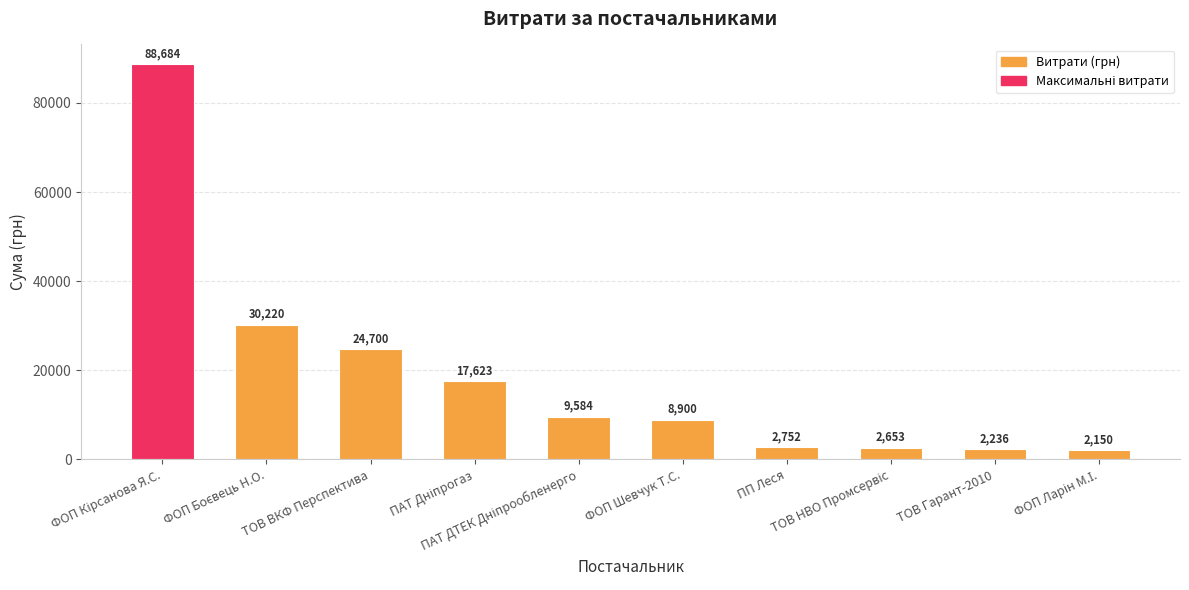

What is the average value?

18950.2